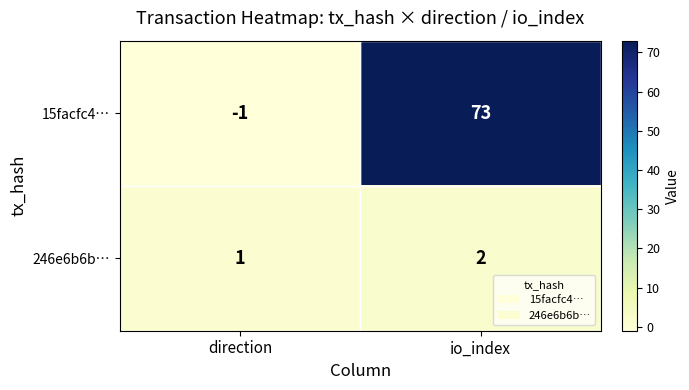

What is the difference between the highest and lowest values at io_index?

71